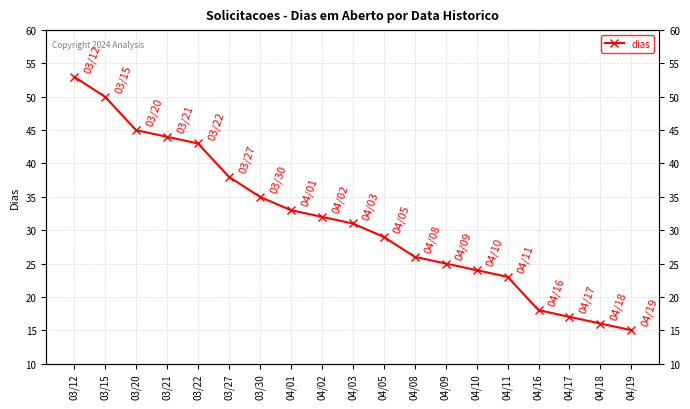

List the labels in order of value, largest first.

03/12, 03/15, 03/20, 03/21, 03/22, 03/27, 03/30, 04/01, 04/02, 04/03, 04/05, 04/08, 04/09, 04/10, 04/11, 04/16, 04/17, 04/18, 04/19